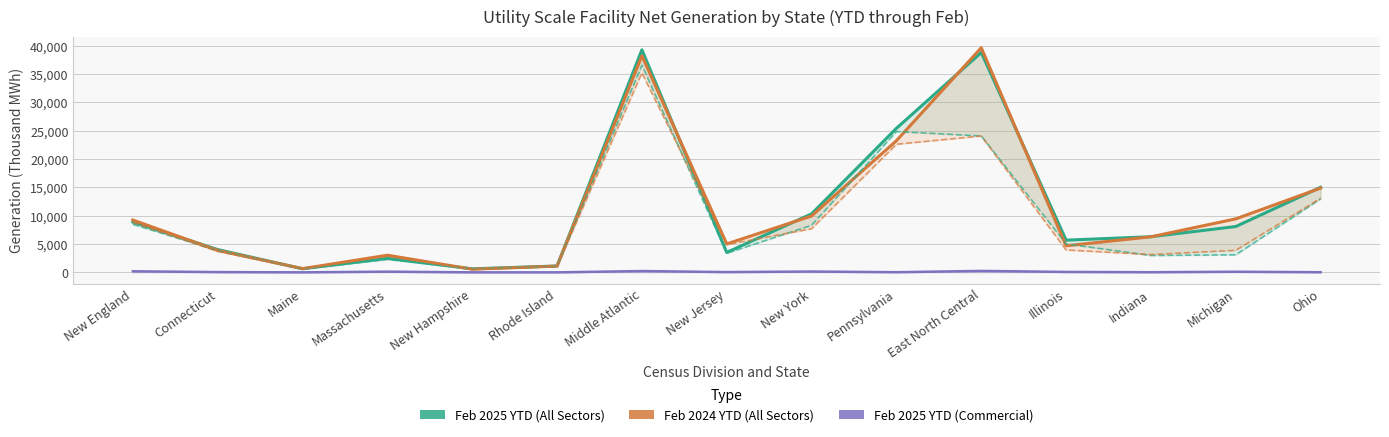

Which has a higher value, Michigan or Maine?

Michigan